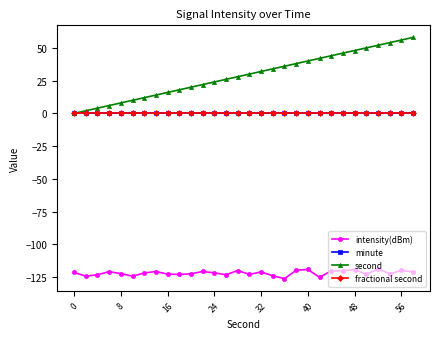

True or false: minute and second intersect in this chart.

False